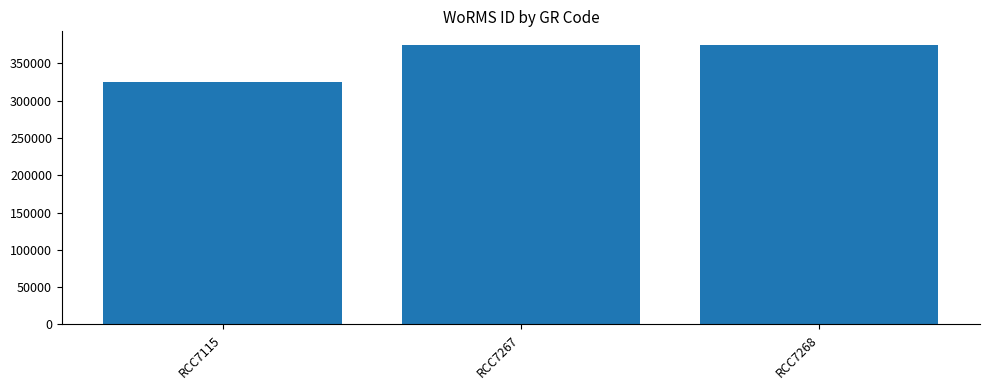

Is it true that the value at RCC7268 is 374066?

True